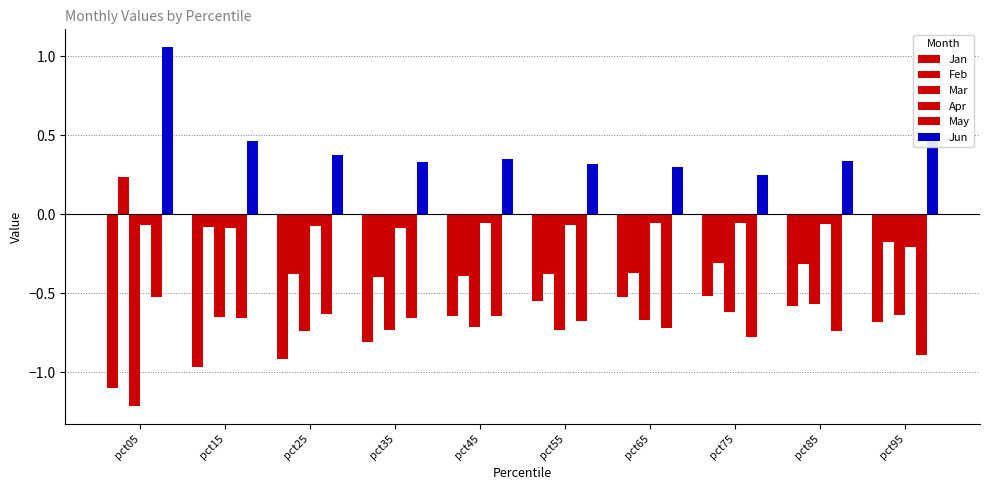

Is it true that Feb equals -0.1 at pct25?

False